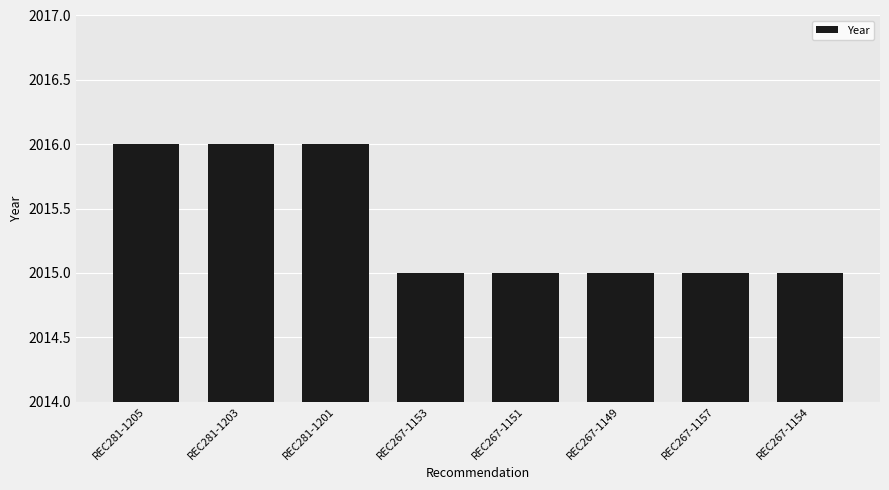

Reading right to left, extract all data points from this chart.

REC267-1154=2015	REC267-1157=2015	REC267-1149=2015	REC267-1151=2015	REC267-1153=2015	REC281-1201=2016	REC281-1203=2016	REC281-1205=2016